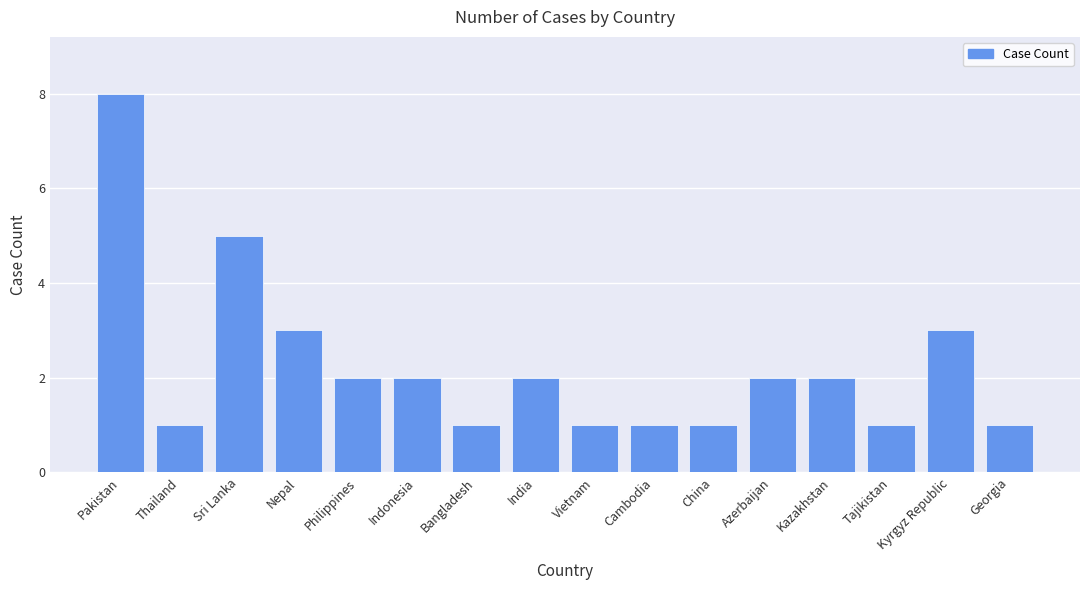

Where does the data first go above 2?

Pakistan